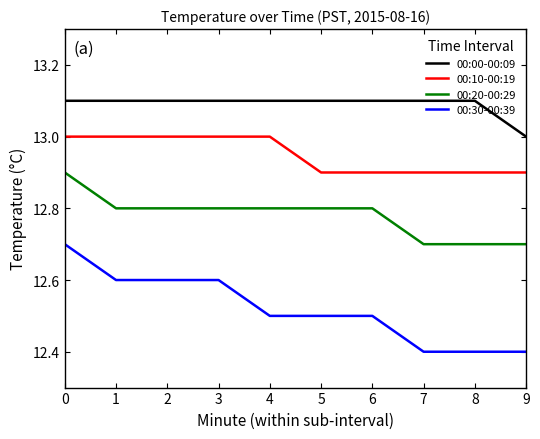

What is the difference between the maximum and minimum values in the 00:10-00:19 series?

0.1